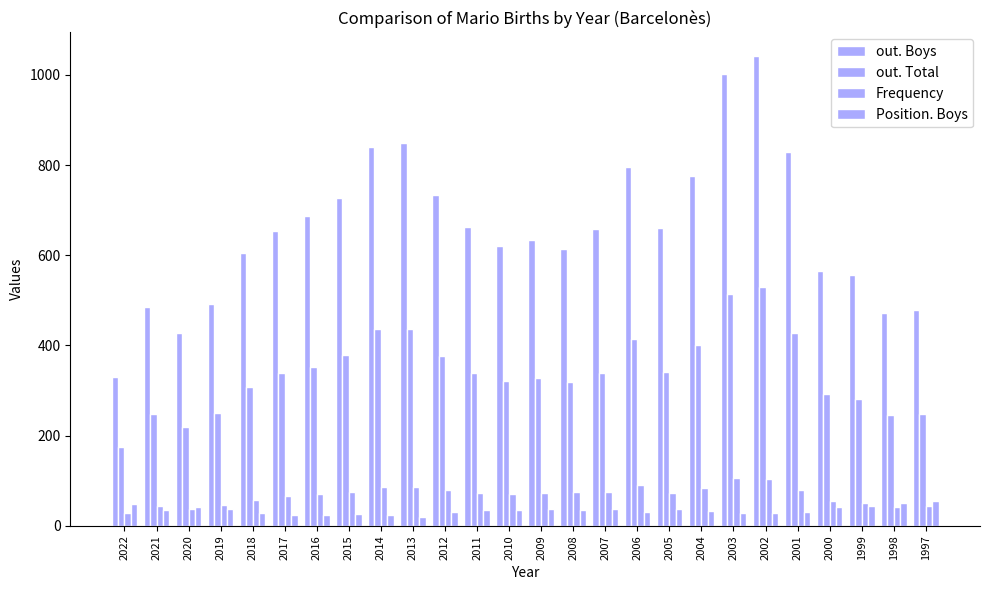

What is the difference between the highest and lowest values at 2021?

449